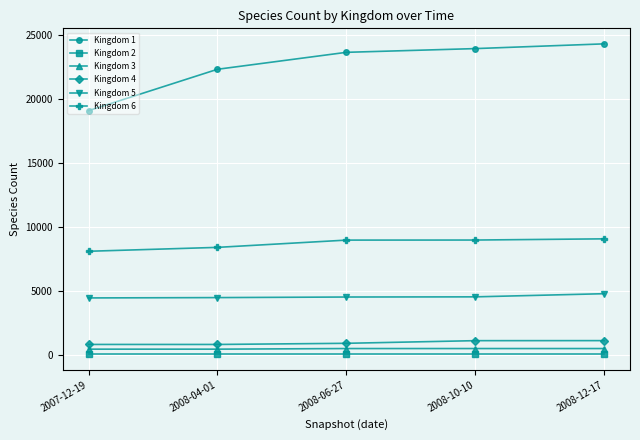

What is the sum of the Kingdom 5 values at 2008-12-17 and 2008-10-10?

9283